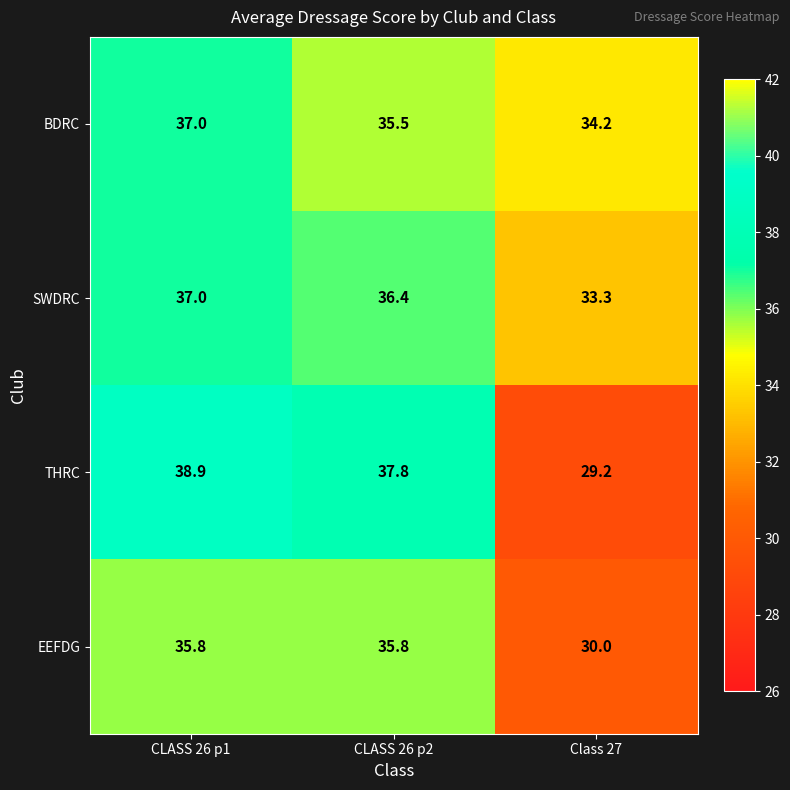

What is the total value across all series at CLASS 26 p1?

148.7